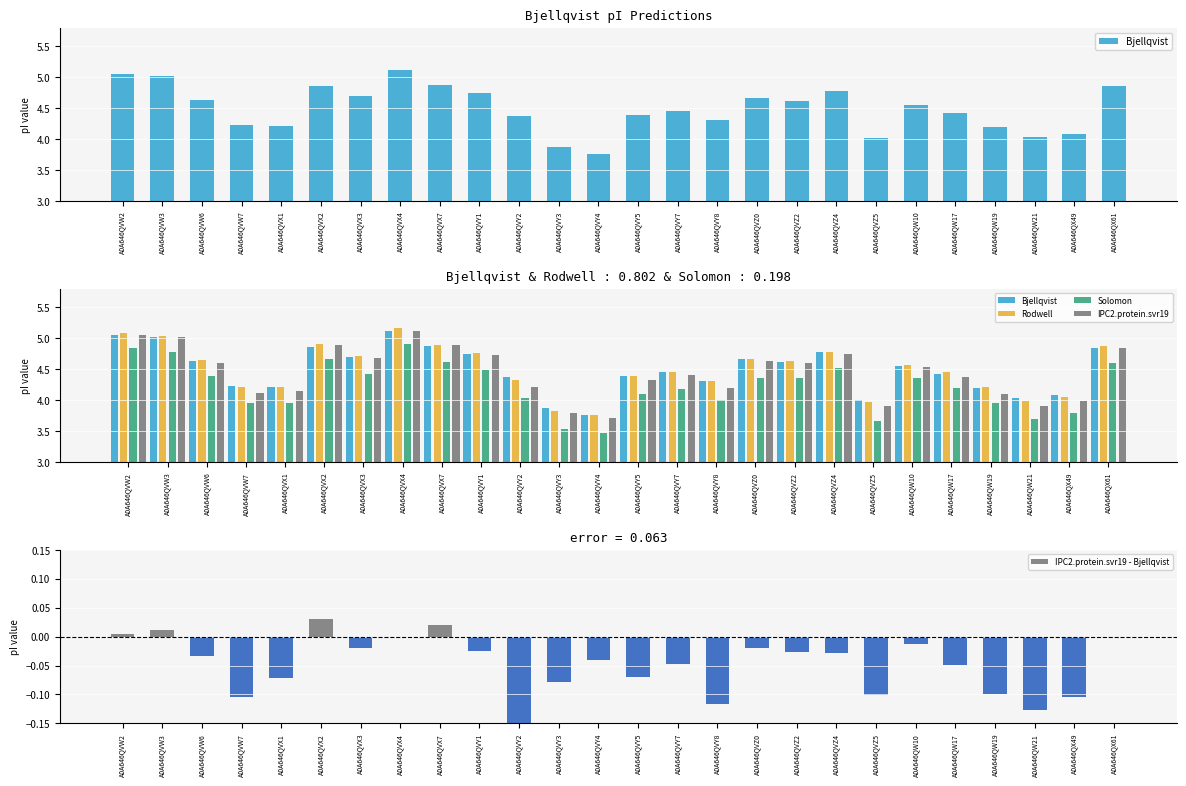

What is the sum of all IPC2.protein.svr19 - Bjellqvist values?

-1.3